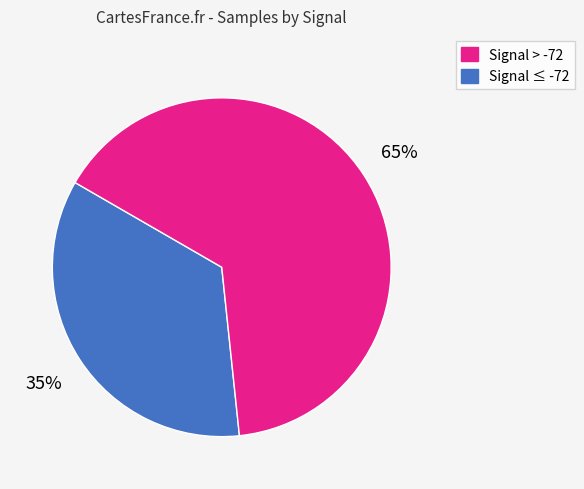

To the nearest percent, what is the difference between the largest and smallest slice percentages?

30%